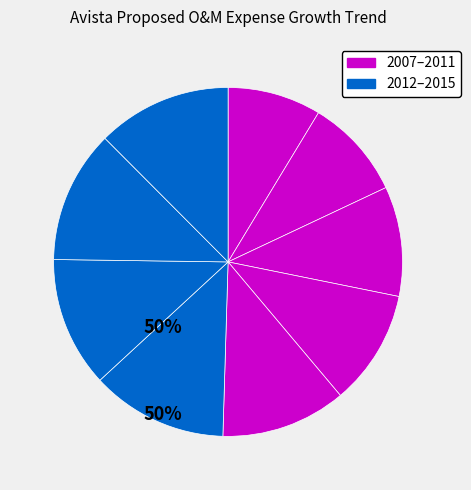

Count the number of slices in the pie.

9